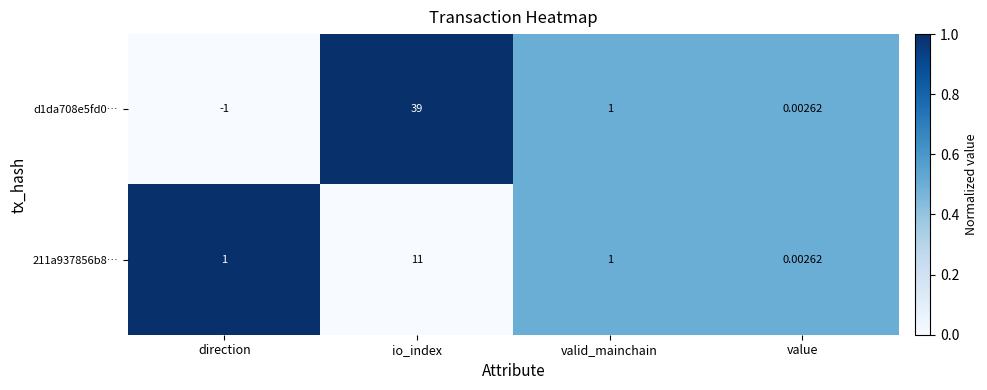

At which category is the sum across all series the highest?

io_index